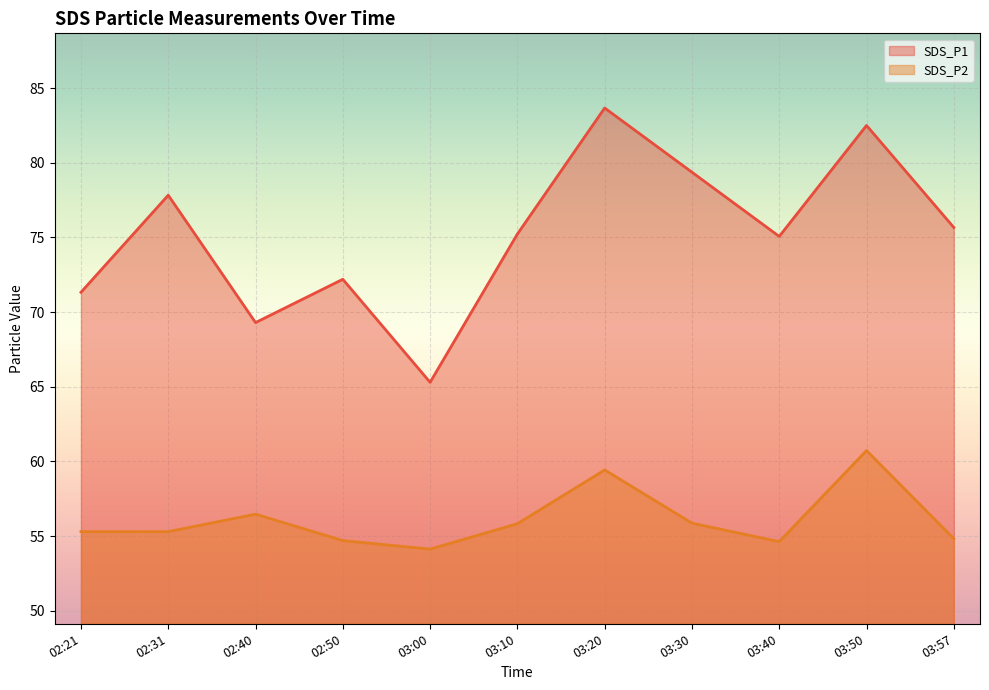

True or false: SDS_P1 and SDS_P2 intersect in this chart.

False